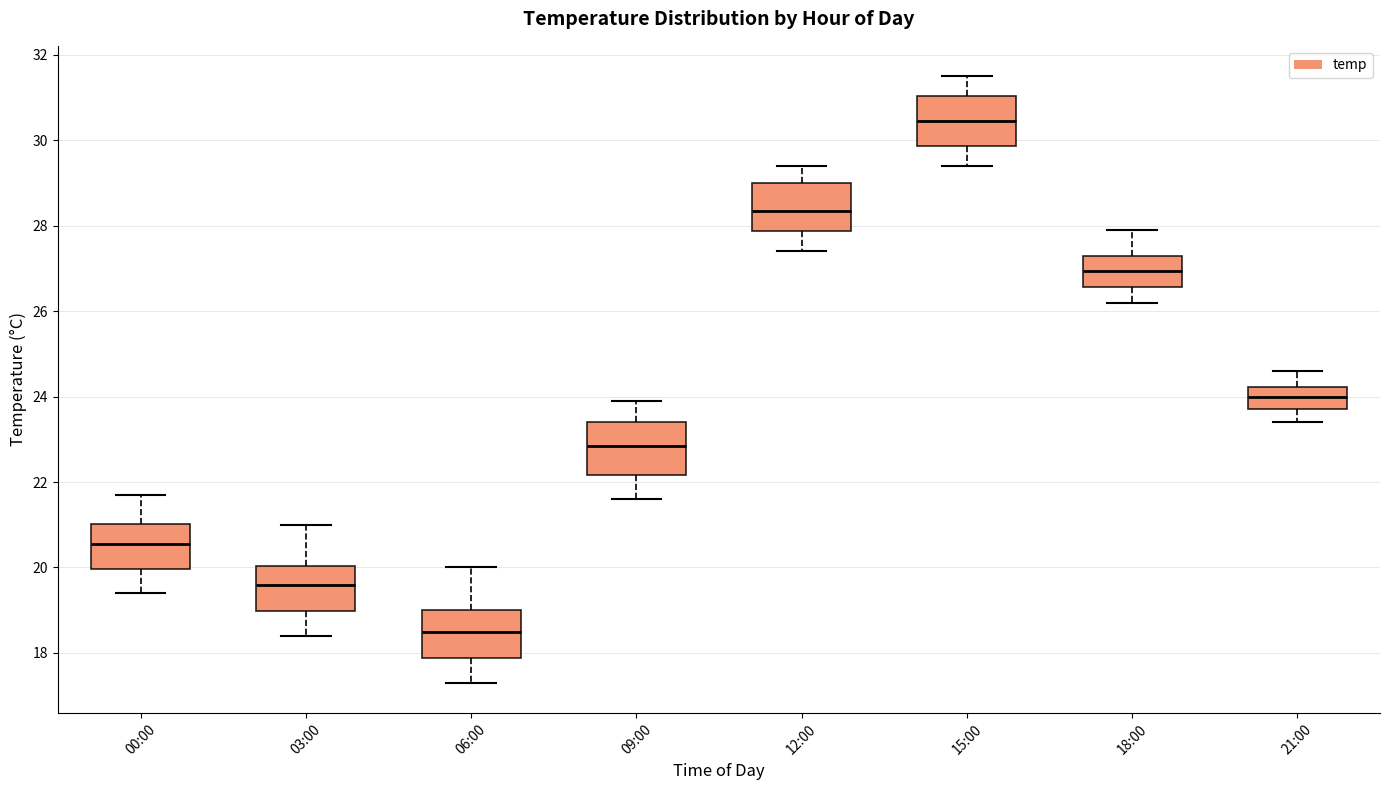

Reading left to right, transcribe this box plot: for each box, give where its median line is, the range the box spans, and where its two whiskers end, as read against the y-axis. The values are not printed on the chart, so give them approximately, as read against the axis.

00:00: median 20.6, box 20.0 to 21.0, whiskers 19.4 to 21.8
03:00: median 19.6, box 19.0 to 20.0, whiskers 18.4 to 21.0
06:00: median 18.6, box 17.8 to 19.0, whiskers 17.4 to 20.0
09:00: median 22.8, box 22.2 to 23.4, whiskers 21.6 to 24.0
12:00: median 28.4, box 27.8 to 29.0, whiskers 27.4 to 29.4
15:00: median 30.4, box 29.8 to 31.0, whiskers 29.4 to 31.6
18:00: median 27.0, box 26.6 to 27.4, whiskers 26.2 to 28.0
21:00: median 24.0, box 23.8 to 24.2, whiskers 23.4 to 24.6